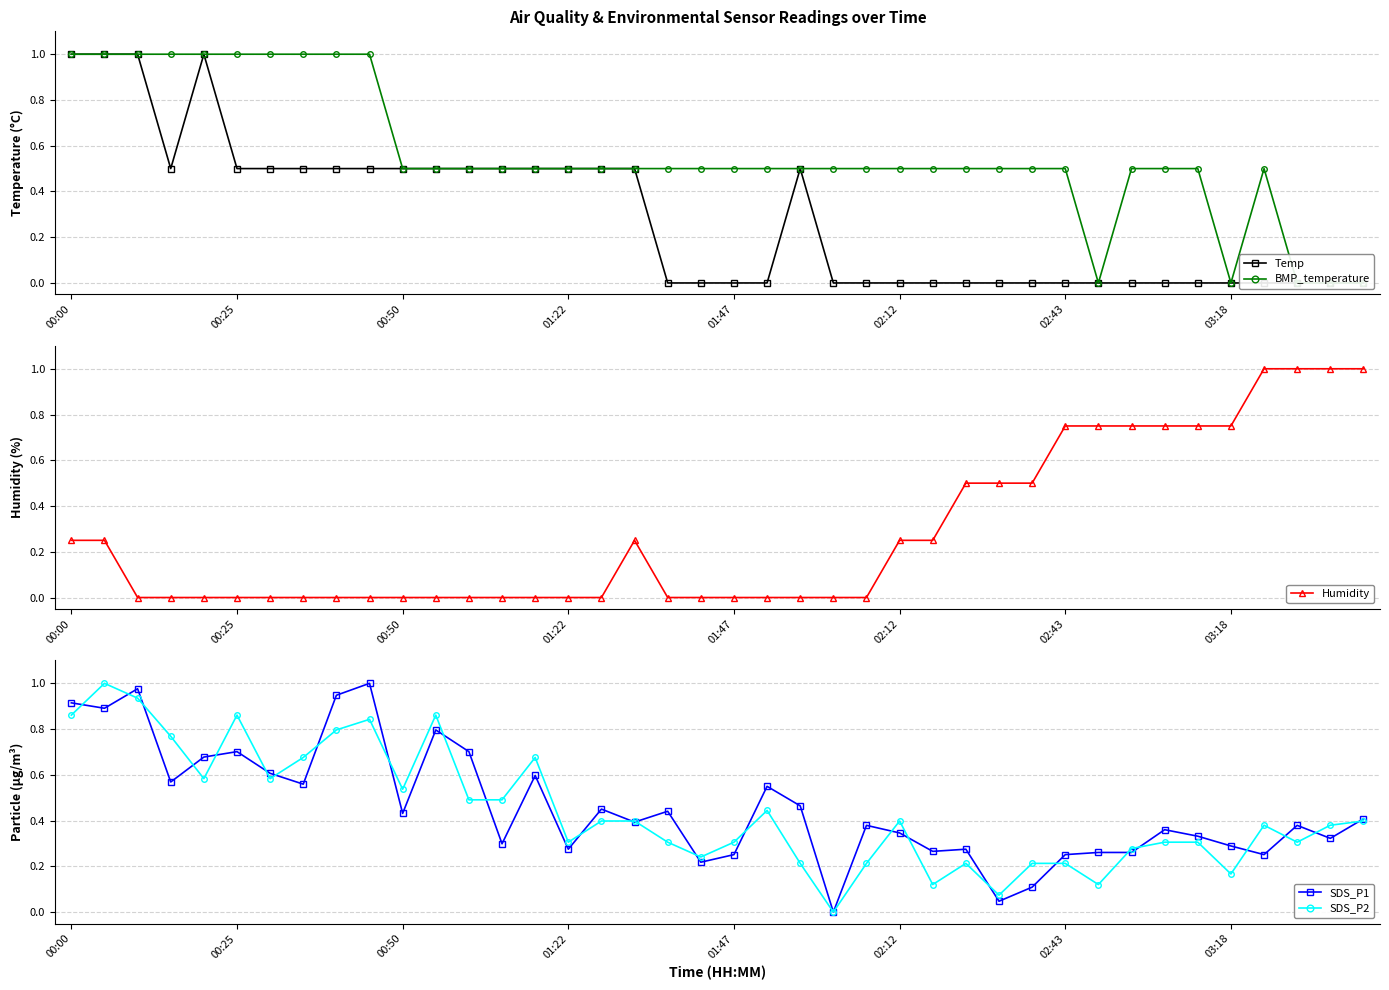

Reading right to left, what are all the values shown in this chart?

Temp: 0.0	0.0	0.0	0.0	0.0	0.0	0.0	0.0	0.0	0.0	0.0	0.0	0.0	0.0	0.0	0.0	0.0	0.5	0.0	0.0	0.0	0.0	0.5	0.5	0.5	0.5	0.5	0.5	0.5	0.5	0.5	0.5	0.5	0.5	0.5	1.0	0.5	1.0	1.0	1.0
BMP_temperature: 0.0	0.0	0.0	0.5	0.0	0.5	0.5	0.5	0.0	0.5	0.5	0.5	0.5	0.5	0.5	0.5	0.5	0.5	0.5	0.5	0.5	0.5	0.5	0.5	0.5	0.5	0.5	0.5	0.5	0.5	1.0	1.0	1.0	1.0	1.0	1.0	1.0	1.0	1.0	1.0
Humidity: 1.0	1.0	1.0	1.0	0.8	0.8	0.8	0.8	0.8	0.8	0.5	0.5	0.5	0.2	0.2	0.0	0.0	0.0	0.0	0.0	0.0	0.0	0.2	0.0	0.0	0.0	0.0	0.0	0.0	0.0	0.0	0.0	0.0	0.0	0.0	0.0	0.0	0.0	0.2	0.2
SDS_P1: 0.4	0.3	0.4	0.3	0.3	0.3	0.4	0.3	0.3	0.3	0.1	0.0	0.3	0.3	0.3	0.4	0.0	0.5	0.5	0.3	0.2	0.4	0.4	0.5	0.3	0.6	0.3	0.7	0.8	0.4	1.0	0.9	0.6	0.6	0.7	0.7	0.6	1.0	0.9	0.9
SDS_P2: 0.4	0.4	0.3	0.4	0.2	0.3	0.3	0.3	0.1	0.2	0.2	0.1	0.2	0.1	0.4	0.2	0.0	0.2	0.4	0.3	0.2	0.3	0.4	0.4	0.3	0.7	0.5	0.5	0.9	0.5	0.8	0.8	0.7	0.6	0.9	0.6	0.8	0.9	1.0	0.9